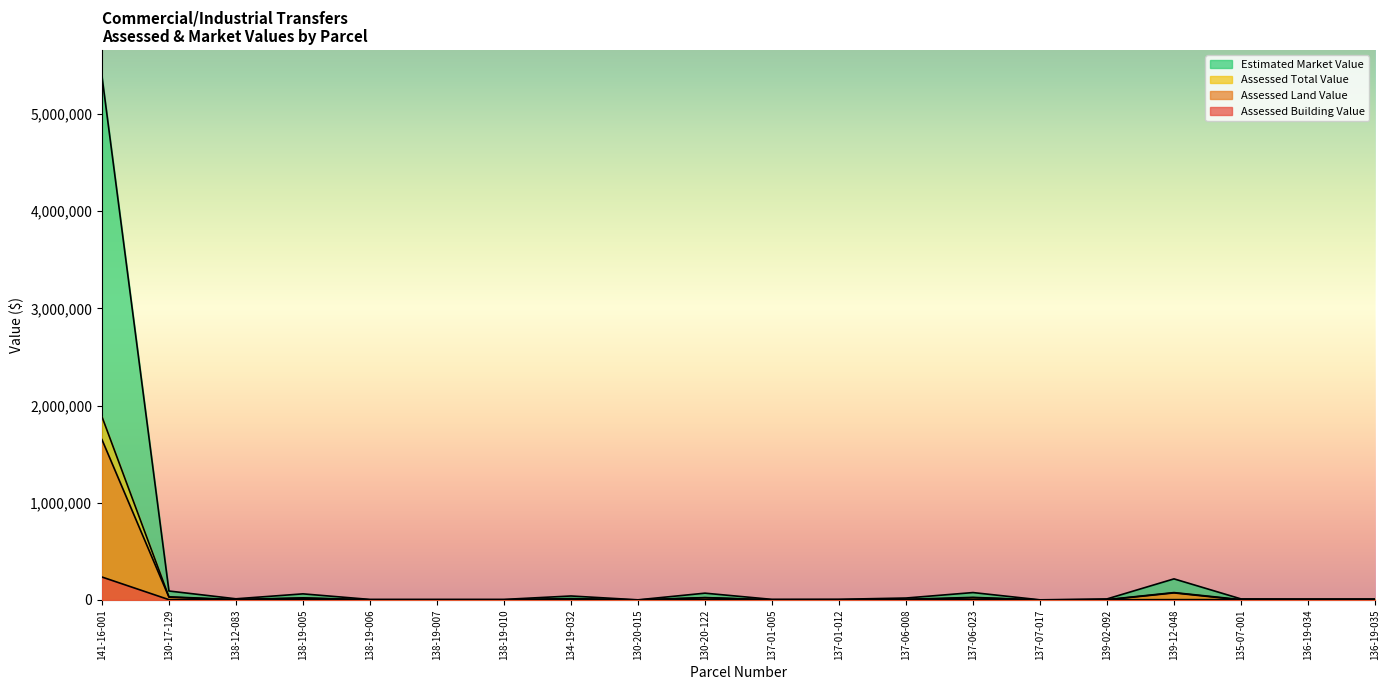

What is the spread (max minus min) of values at 141-16-001?

5153685